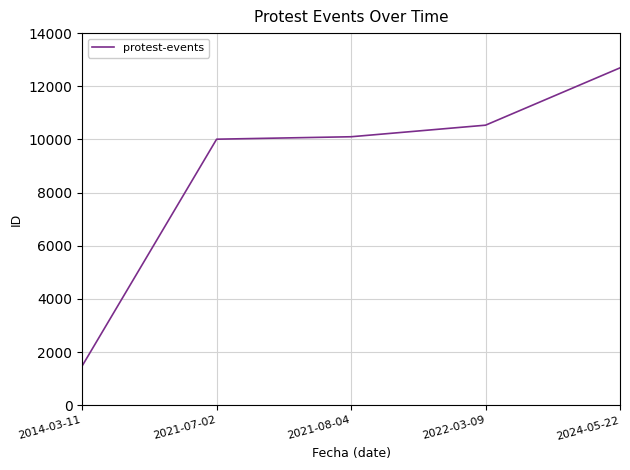

How many lines are shown in the chart?

1